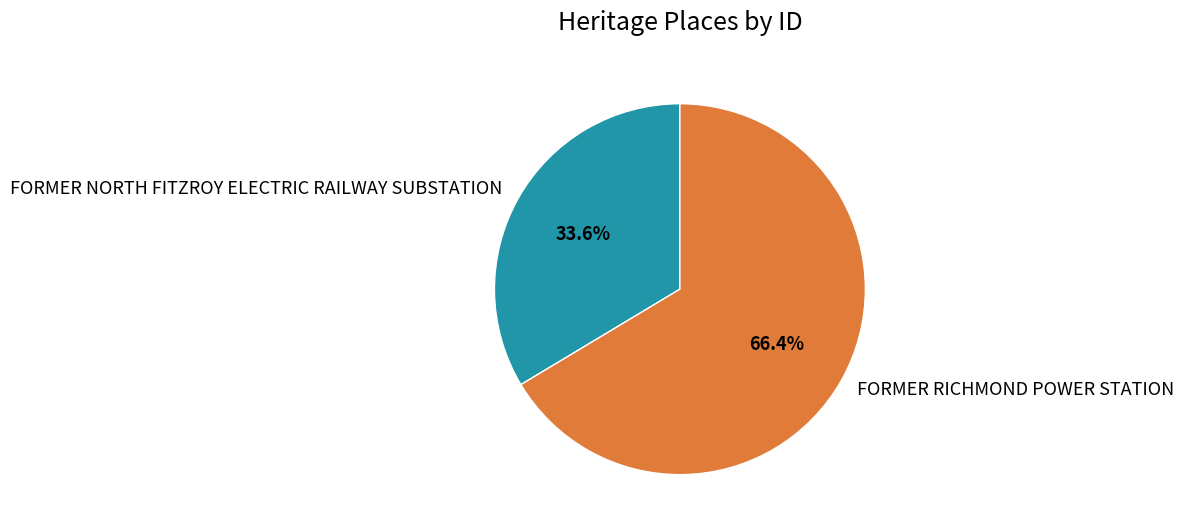

What percentage is the FORMER NORTH FITZROY ELECTRIC RAILWAY SUBSTATION slice, to the nearest percent?

34%